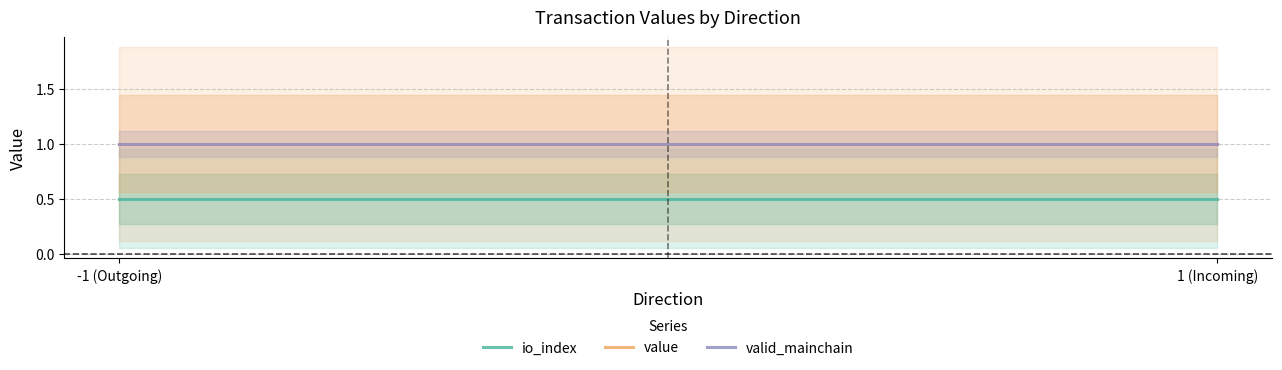

True or false: valid_mainchain and value cross at least once.

False